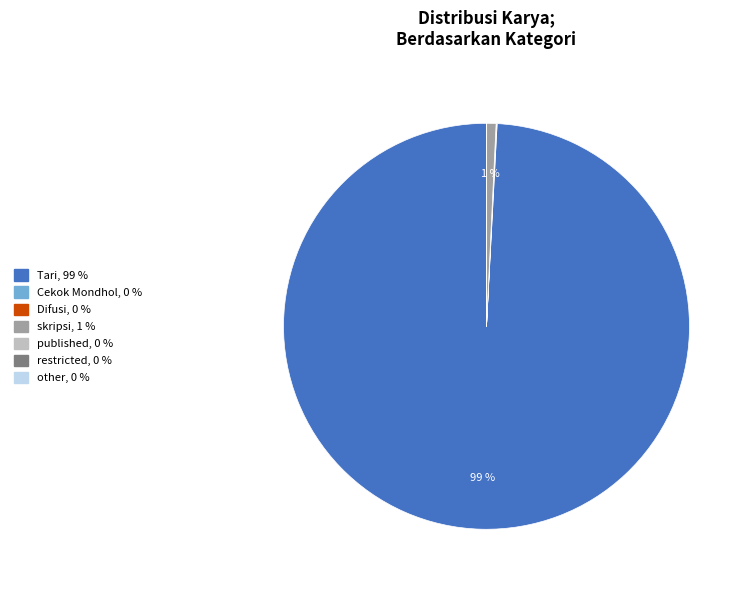

Which slice is the largest?

Tari